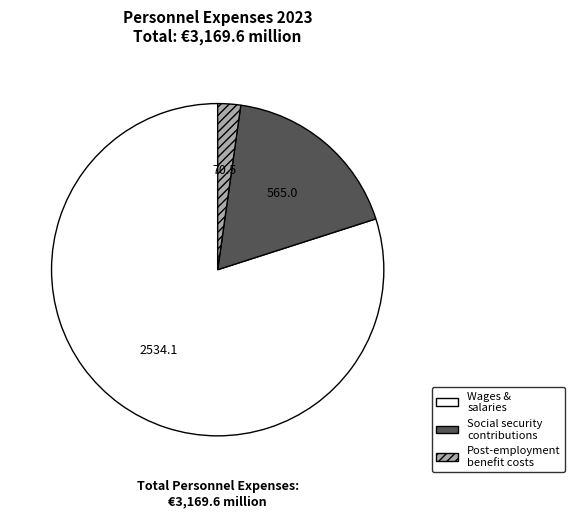

Is the sum of Wages & salaries and Social security contributions greater than half?

Yes